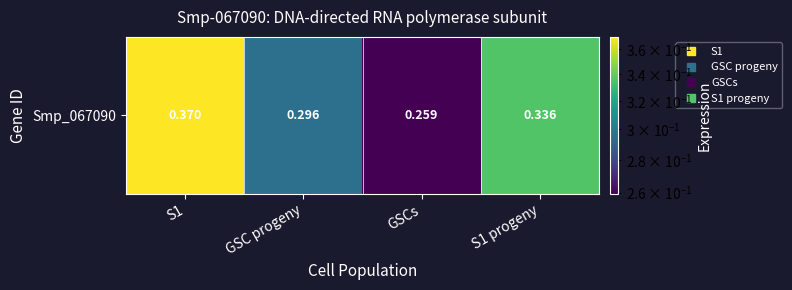

What is the sum of the values at S1 progeny and S1?

0.7